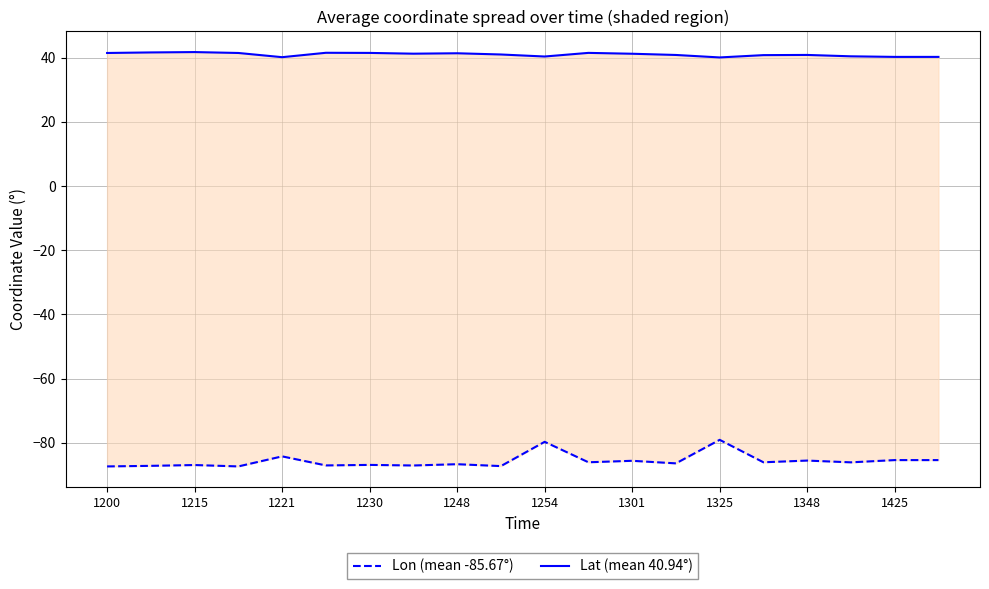

List the series in order of their peak value, highest first.

Lat (mean 40.94°), Lon (mean -85.67°)